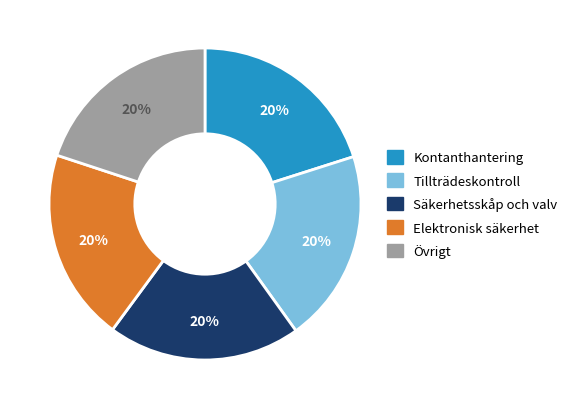

To the nearest percent, what is the average slice percentage?

20%